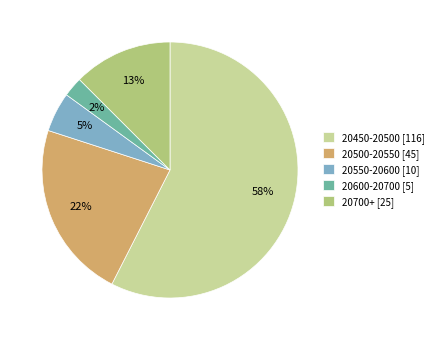

Is there any slice that represents more than half of the pie?

Yes